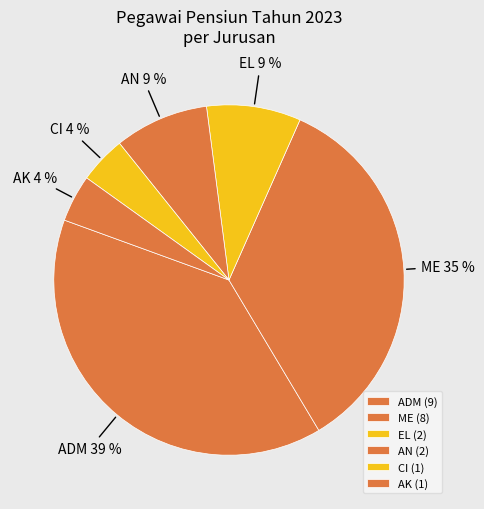

How many segments does this pie chart have?

6